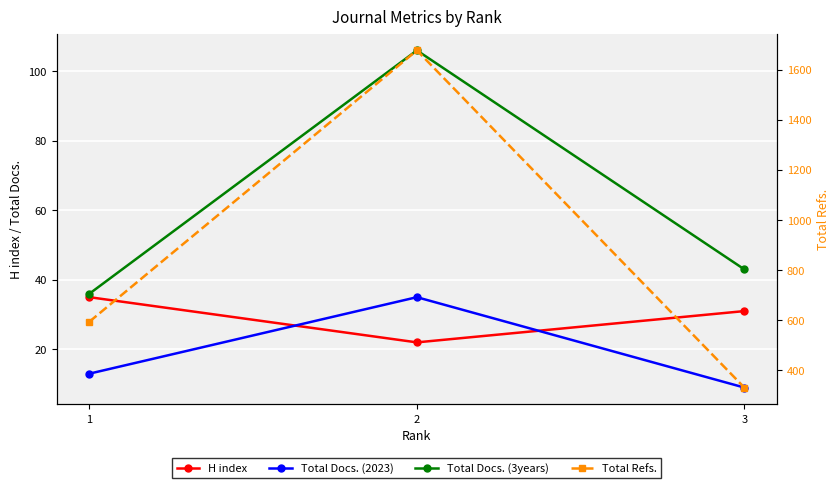

What are all the series names shown in the legend?

H index, Total Docs. (2023), Total Docs. (3years), Total Refs.